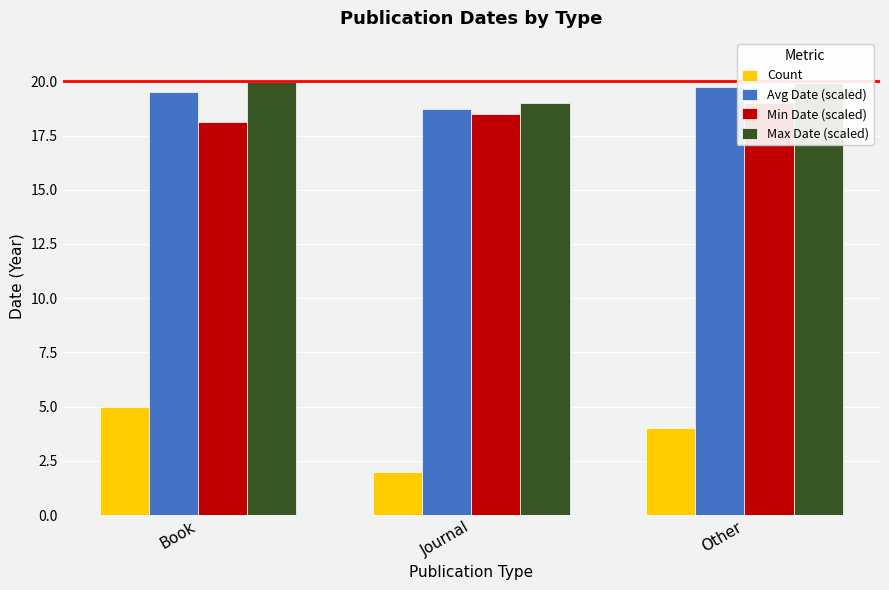

What position from the left is Book?

1